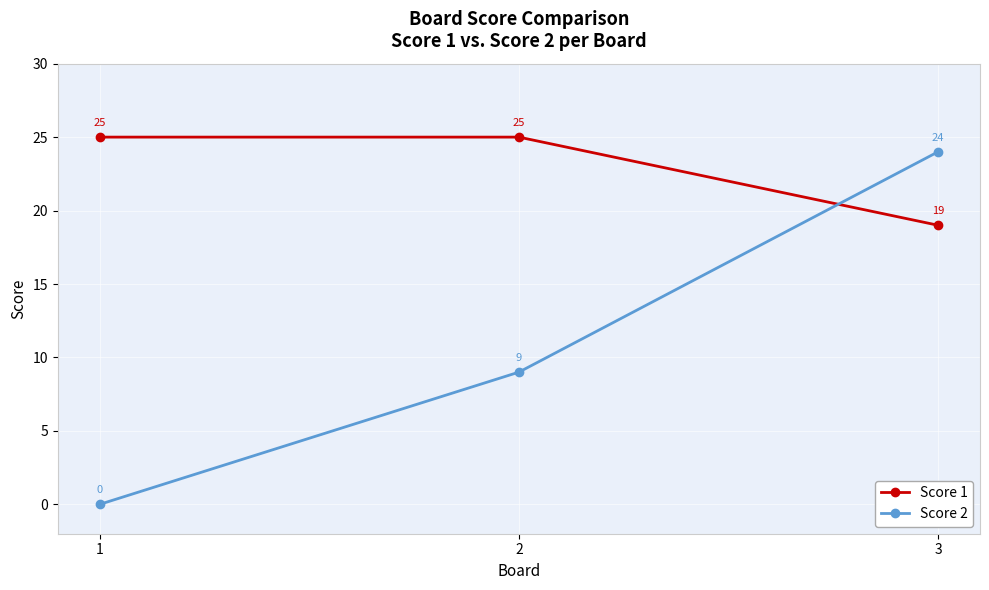

How many values in the Score 1 series are below 25?

1